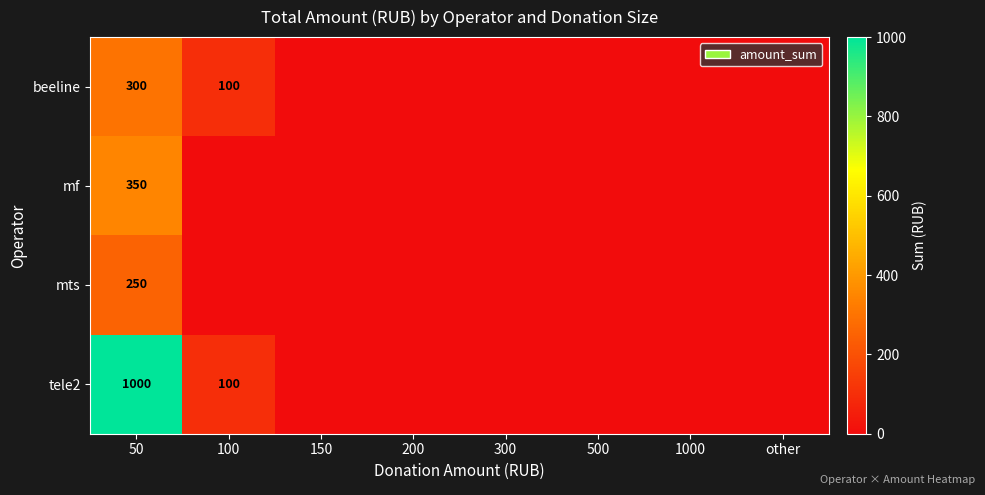

The value of beeline at 50 is 396. True or false?

False